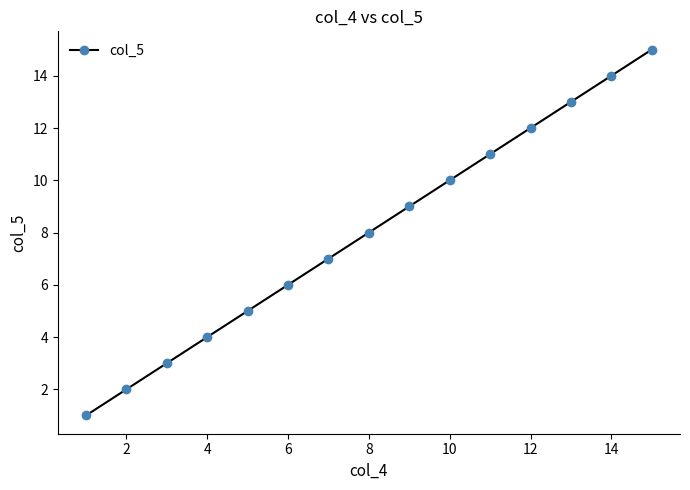

What is the maximum value shown in the chart?

15